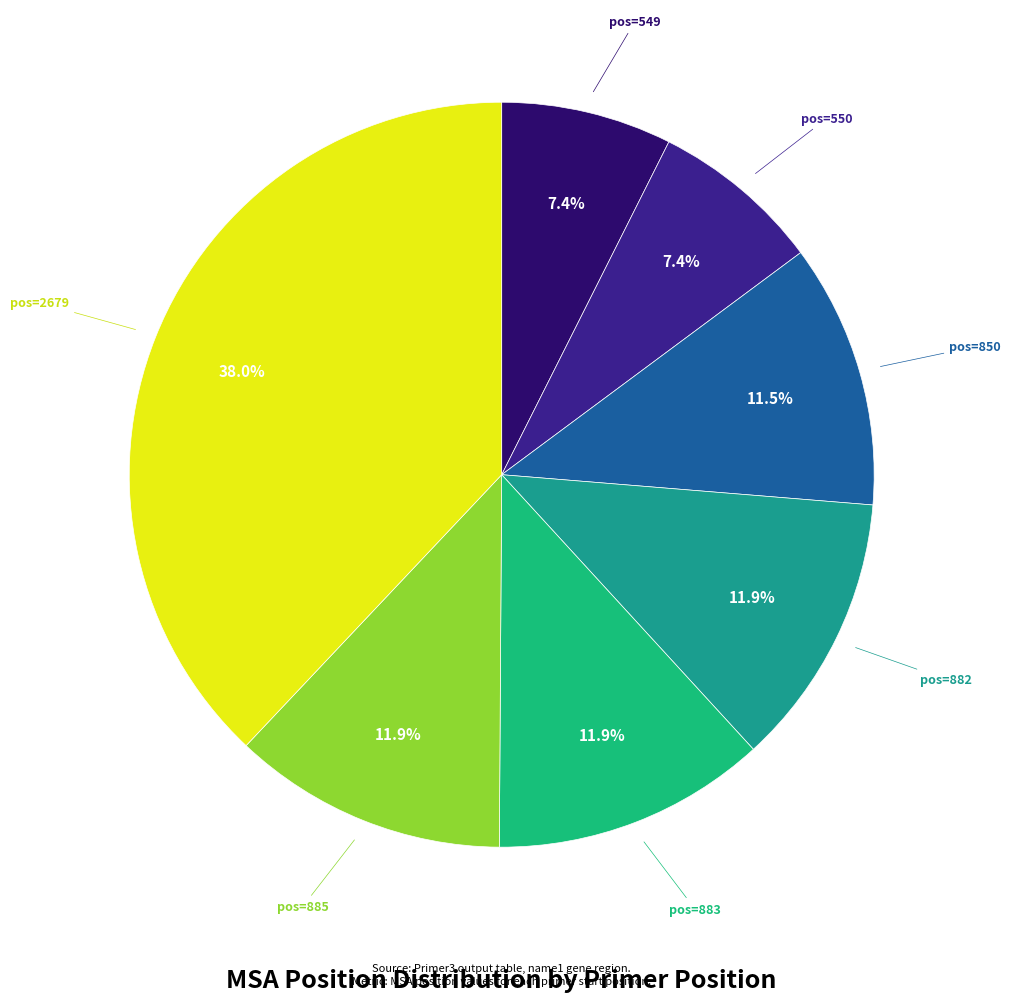

How many segments does this pie chart have?

7